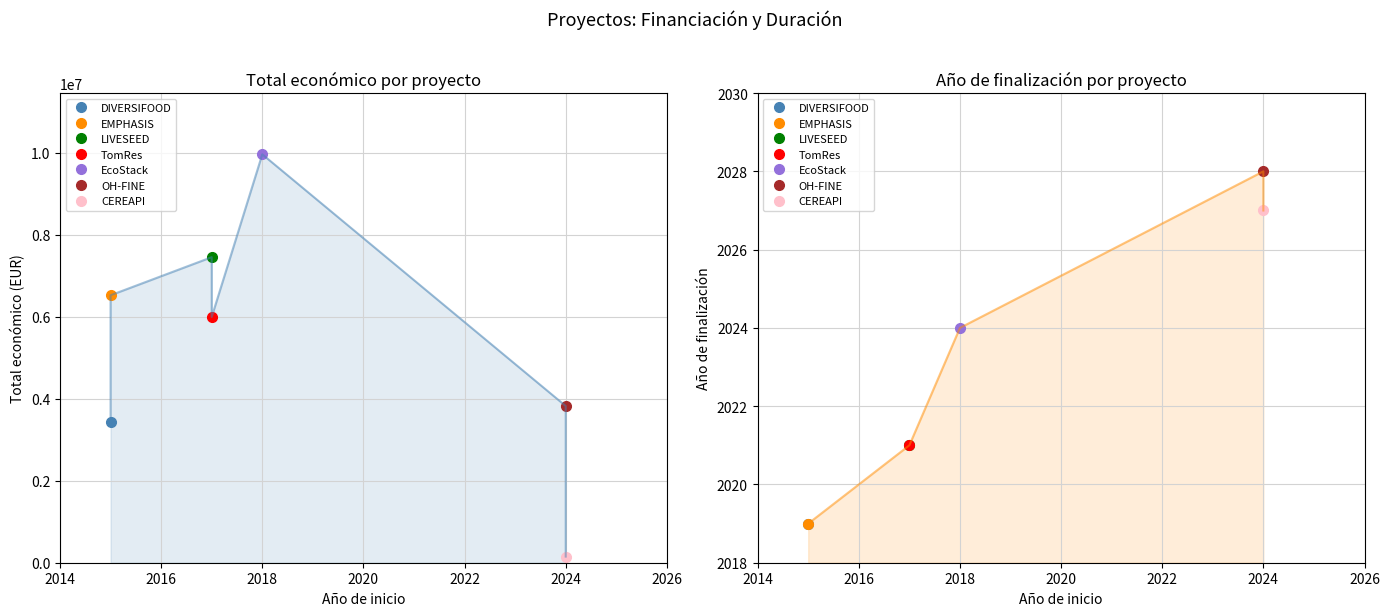

At which category is the sum across all series the highest?

2018